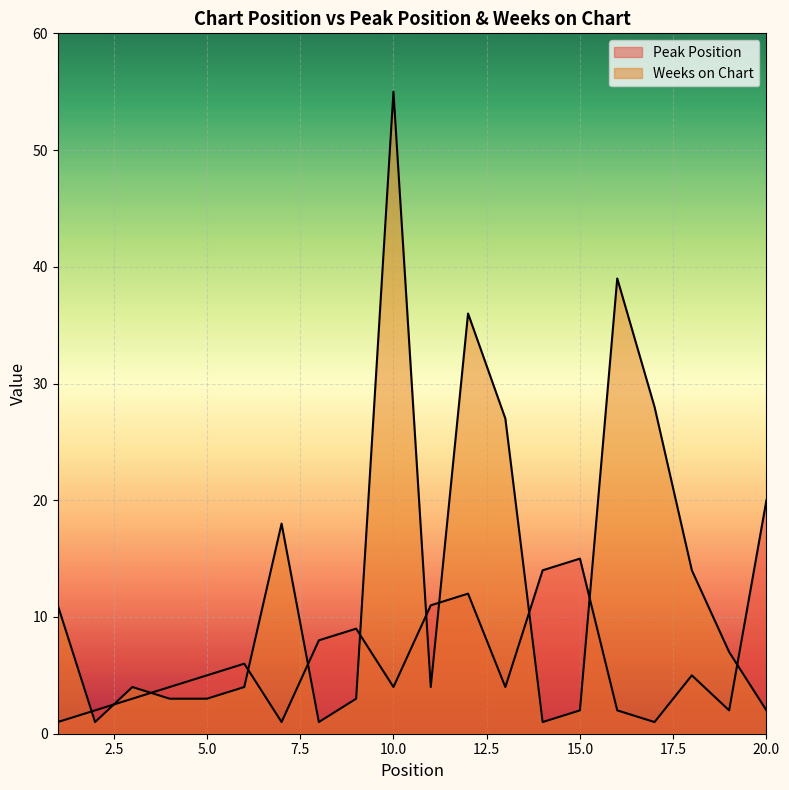

At how many categories does at least one series exceed 21?

5